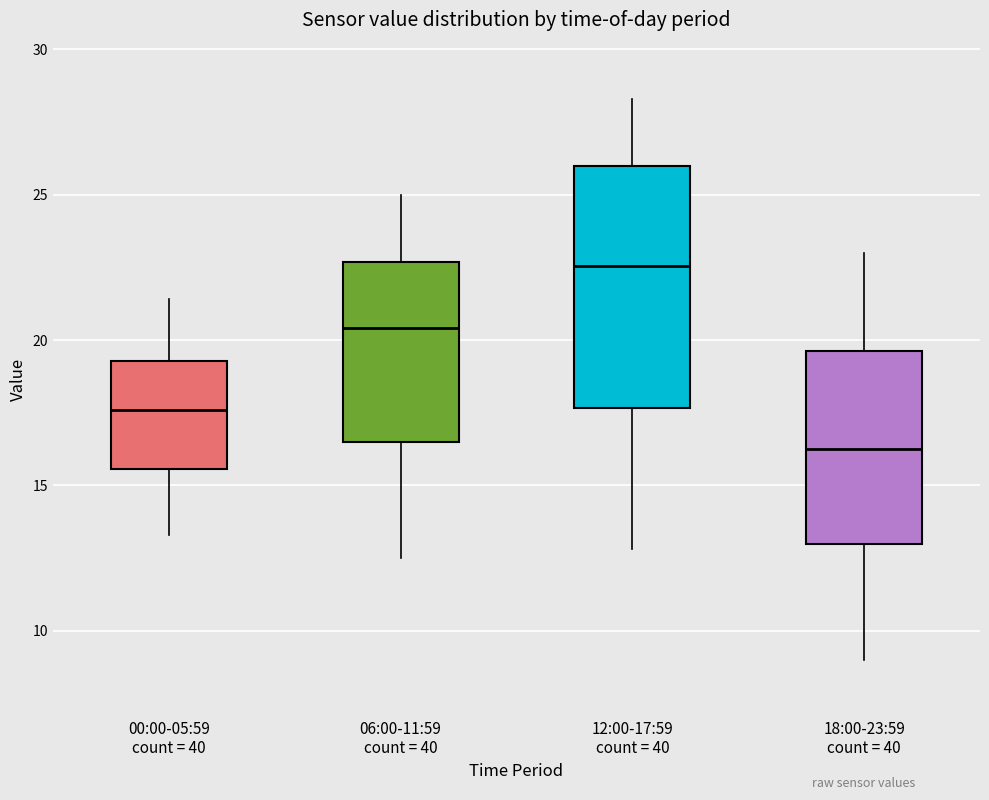

Reading left to right, read every box against the y-axis: the position of its median line, the range the box covers, and the ends of its whiskers. The values are not printed on the chart, so give them approximately, as read against the axis.

00:00-05:59 count = 40: median 17.5, box 15.5 to 19.5, whiskers 13.5 to 21.5
06:00-11:59 count = 40: median 20.5, box 16.5 to 22.5, whiskers 12.5 to 25.0
12:00-17:59 count = 40: median 22.5, box 17.5 to 26.0, whiskers 13.0 to 28.5
18:00-23:59 count = 40: median 16.5, box 13.0 to 19.5, whiskers 9.0 to 23.0